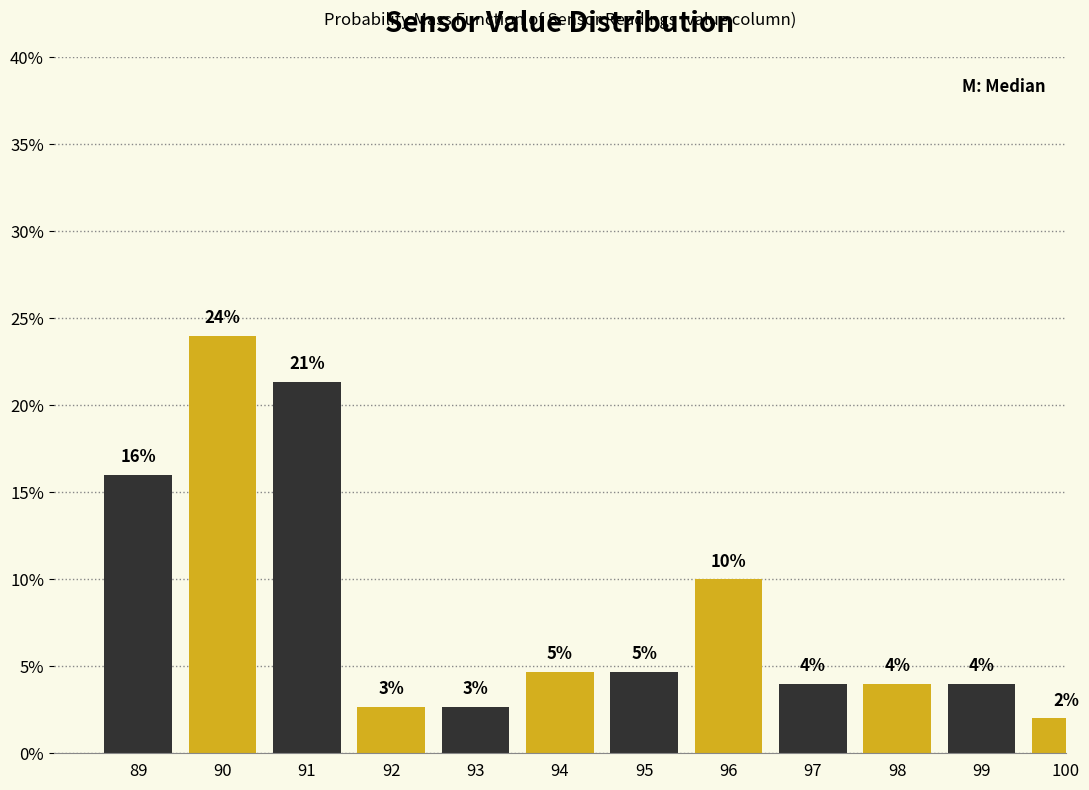

Which category has the highest value across all series?

90